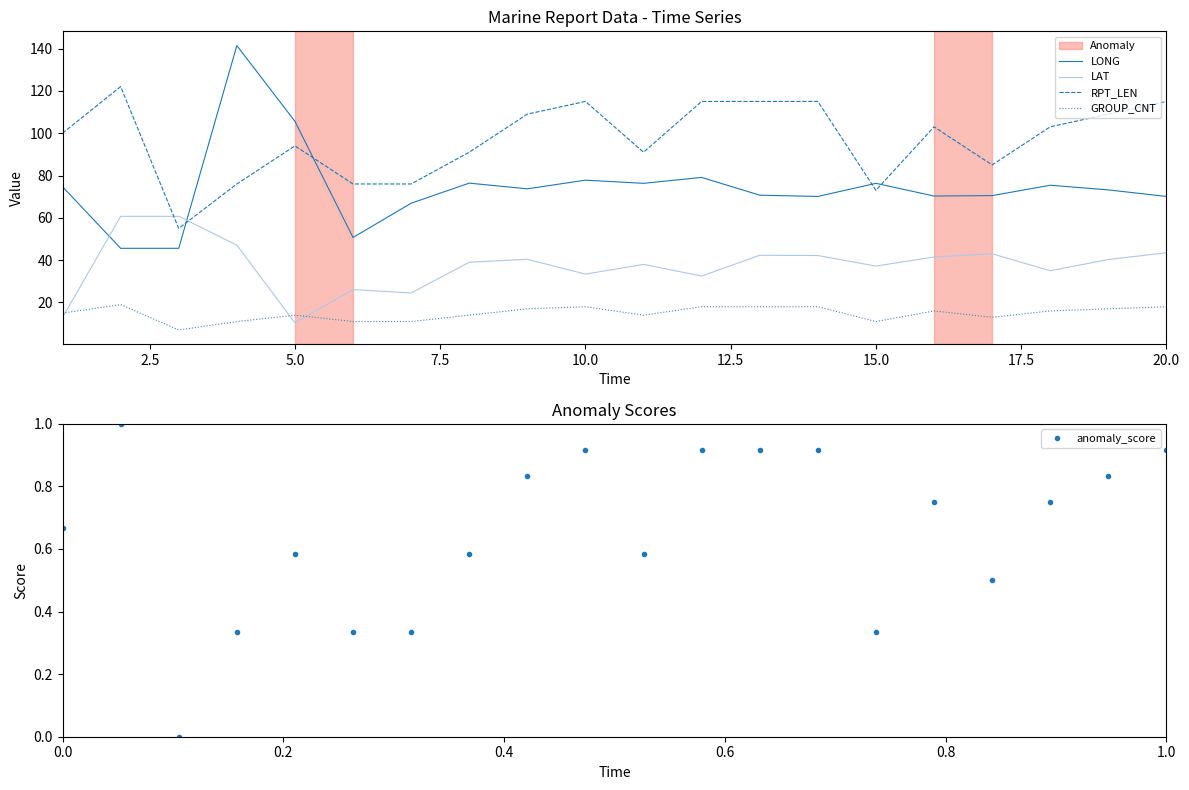

What is the minimum value for LONG?

45.6